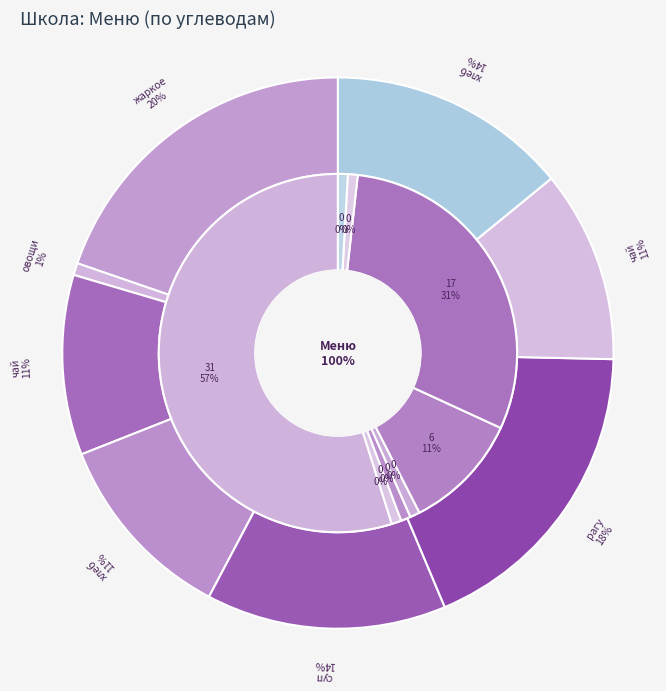

Which category has the smallest portion of the pie?

овощи по сезону